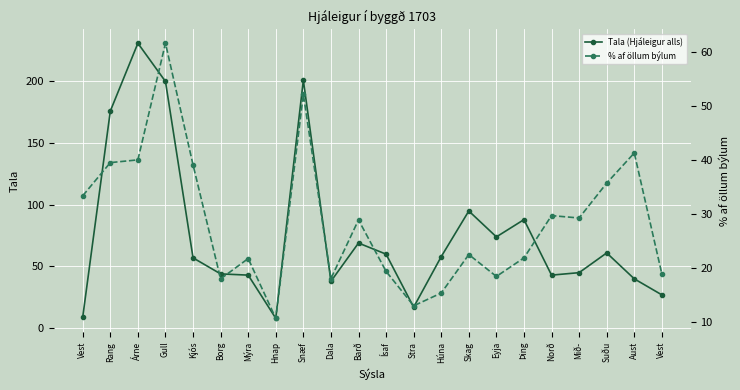

At which label does % af öllum býlum reach its peak?

Gull